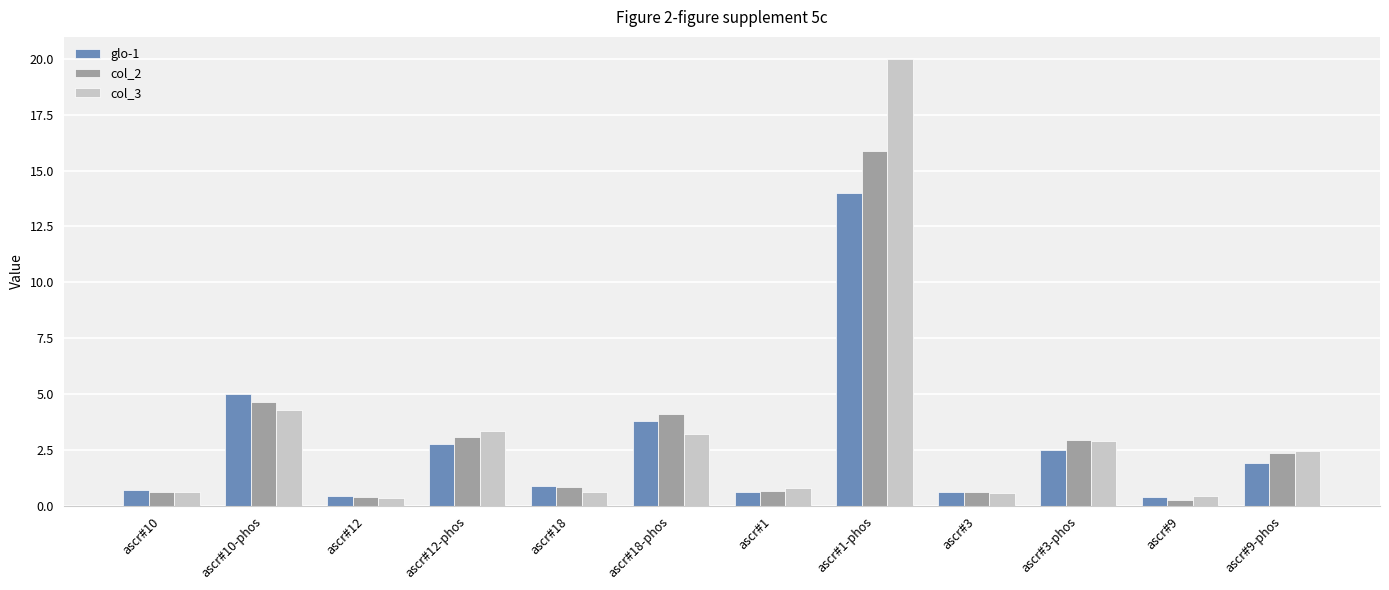

How many bars are there in total?

36